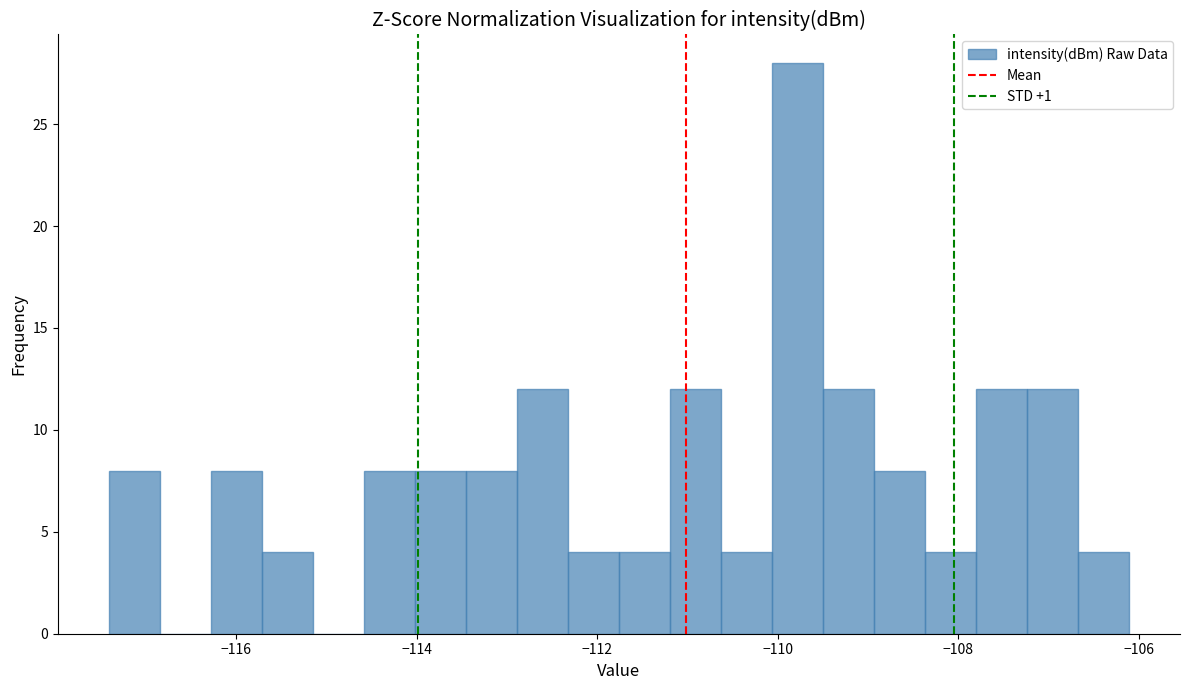

Read against the x-axis, roughly where is the centre of the tallest bar?

-109.8